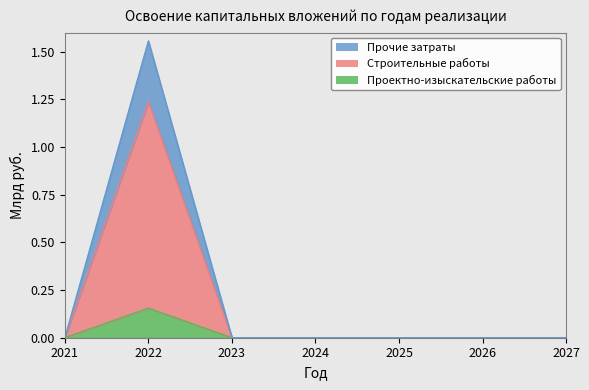

At which category is the sum across all series the highest?

2022